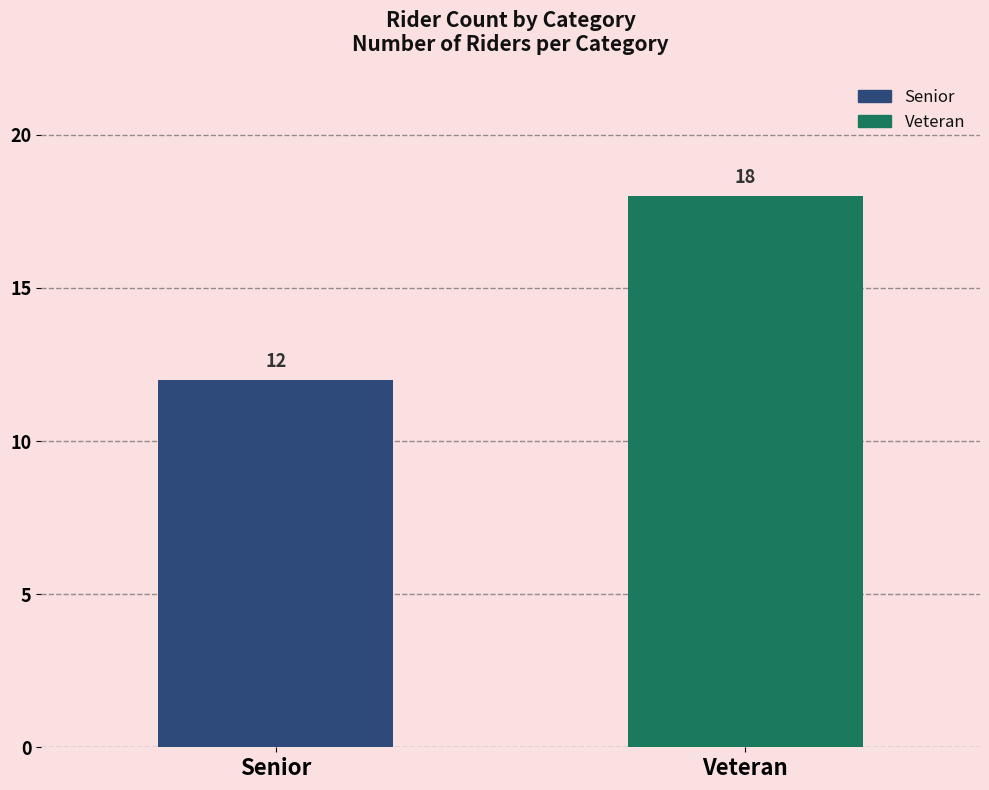

List the series in order of their peak value, lowest first.

Senior, Veteran